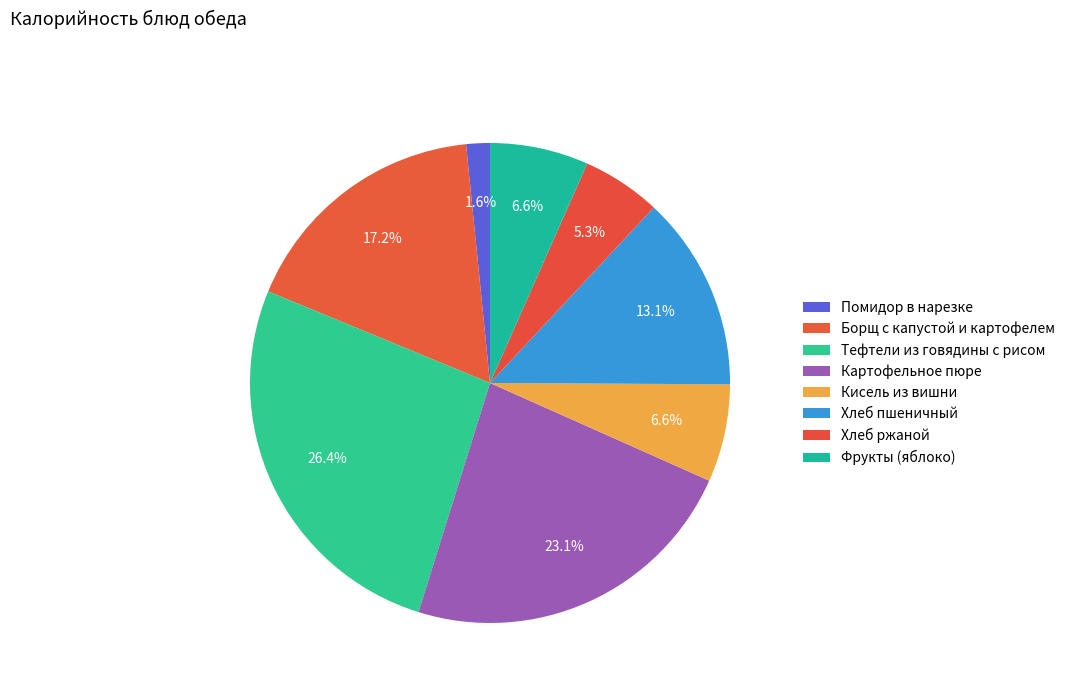

The Кисель из вишни slice represents 20% of the pie. True or false?

False